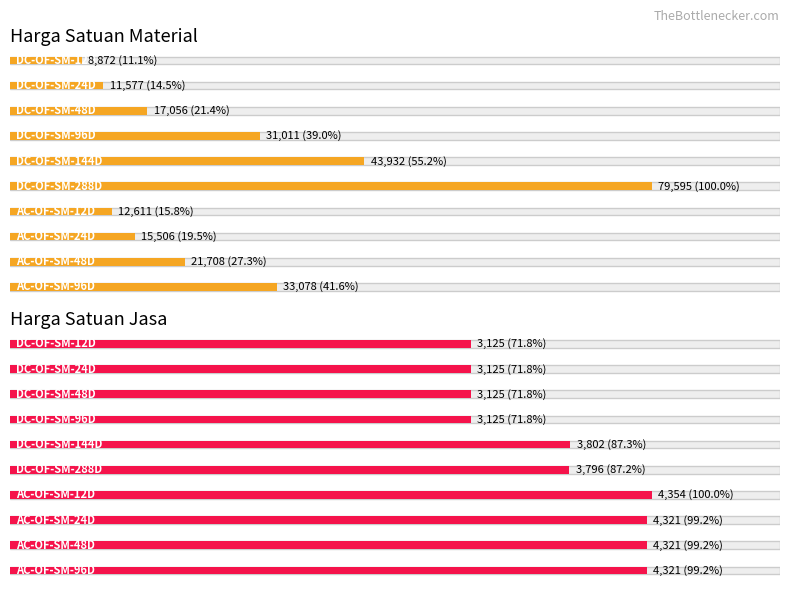

At which label does Material first exceed 21708?

DC-OF-SM-96D